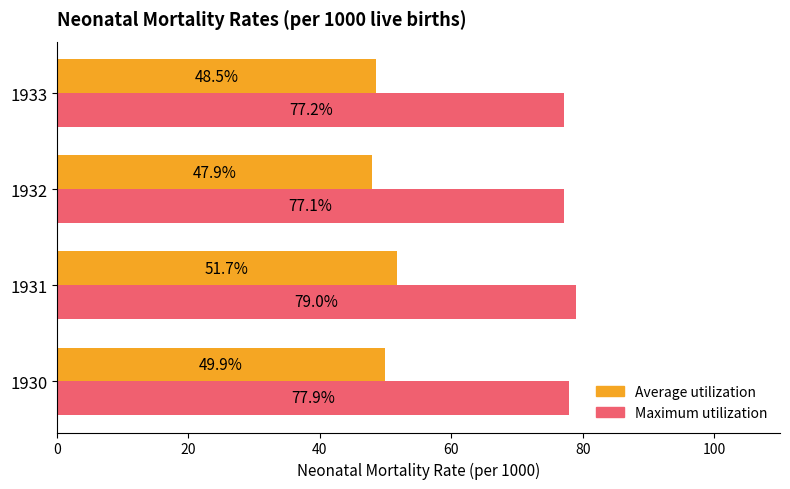

At how many categories does at least one series exceed 59?

4